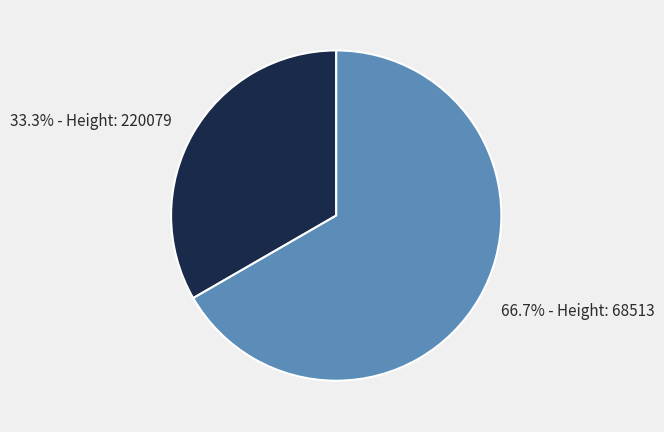

Count the number of slices in the pie.

2